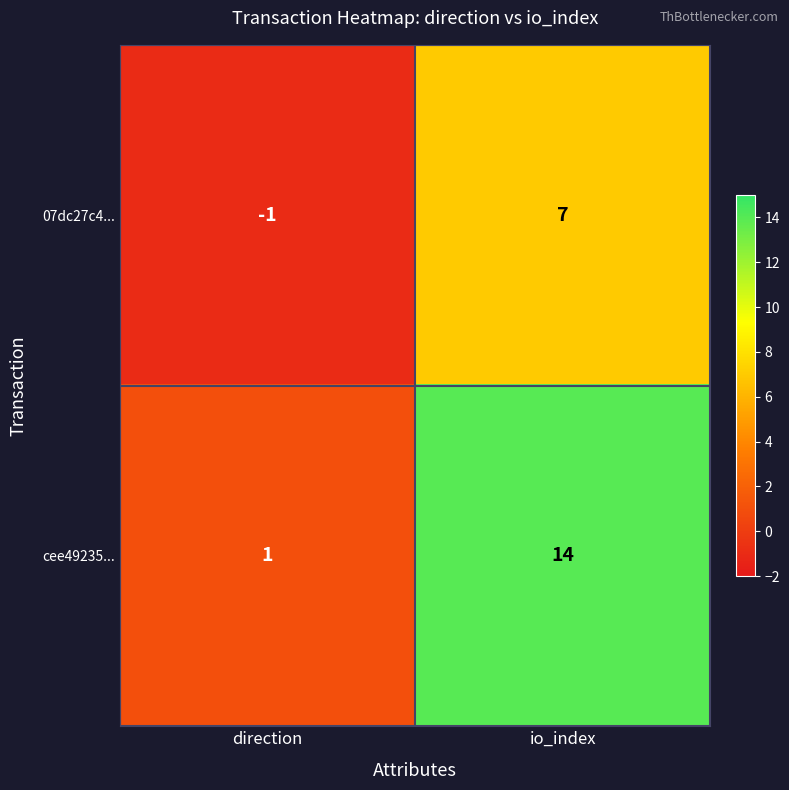

Rank the categories by 07dc27c4... value from lowest to highest.

direction, io_index